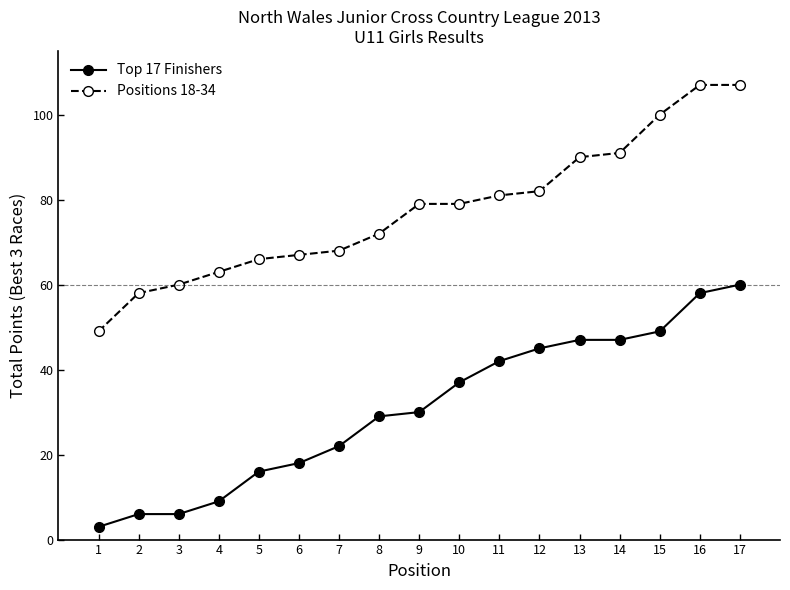

The Positions 18-34 series shows 58 at 2. True or false?

True